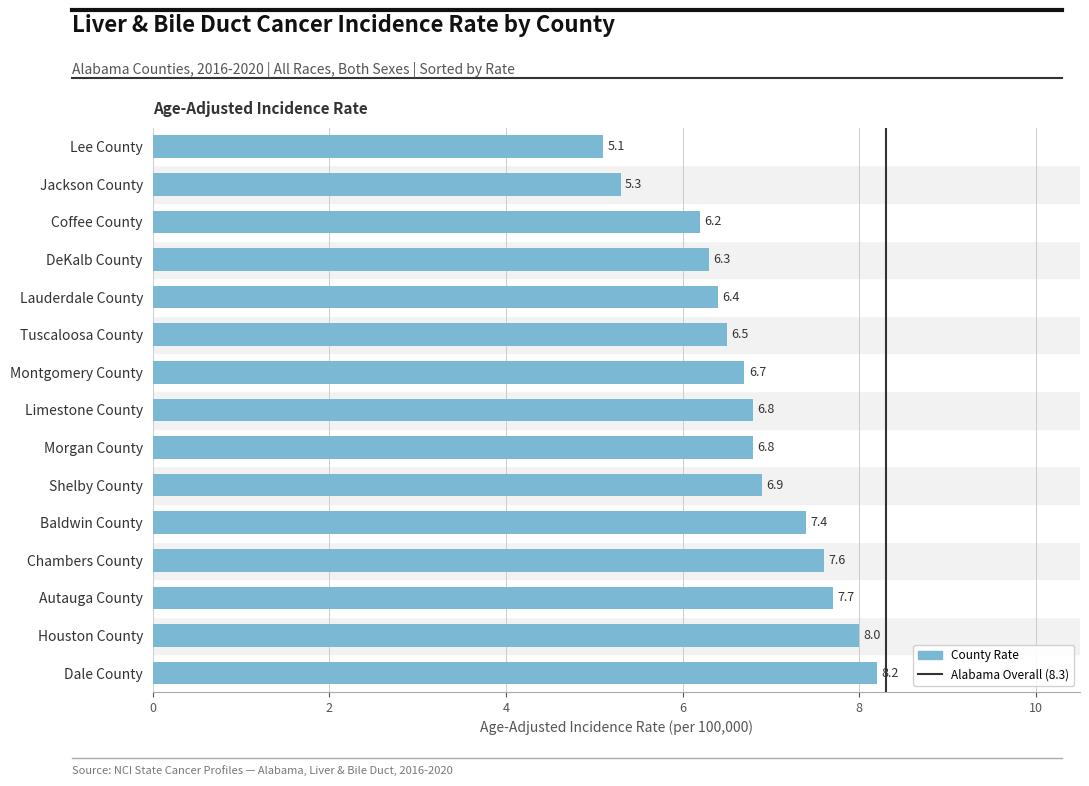

What is the average value?

6.8